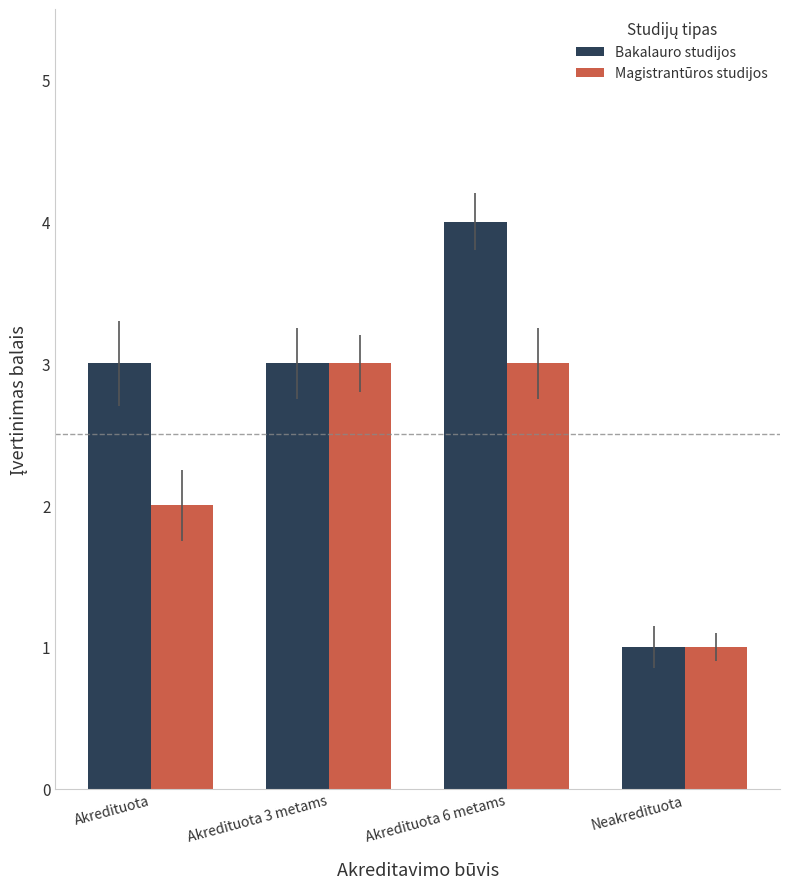

List the series in order of their overall mean, highest first.

Bakalauro studijos, Magistrantūros studijos